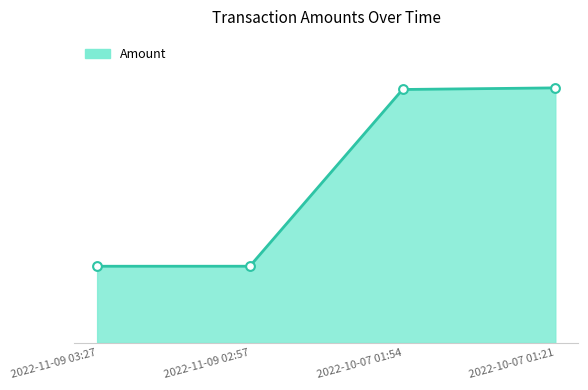

Between 2022-10-07 01:21 and 2022-10-07 01:54, which is larger?

2022-10-07 01:21